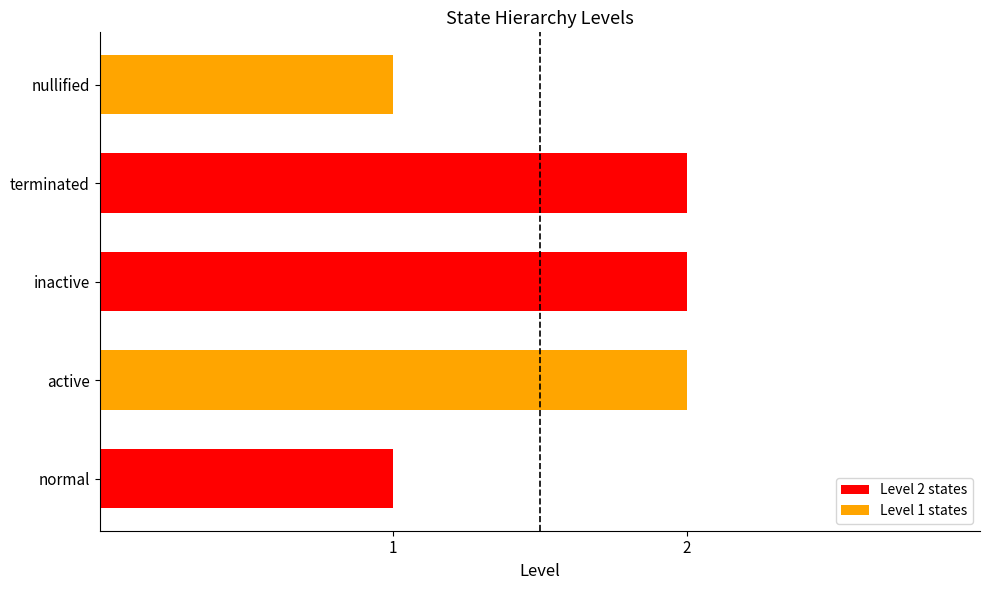

True or false: the data shows 2 at terminated.

True